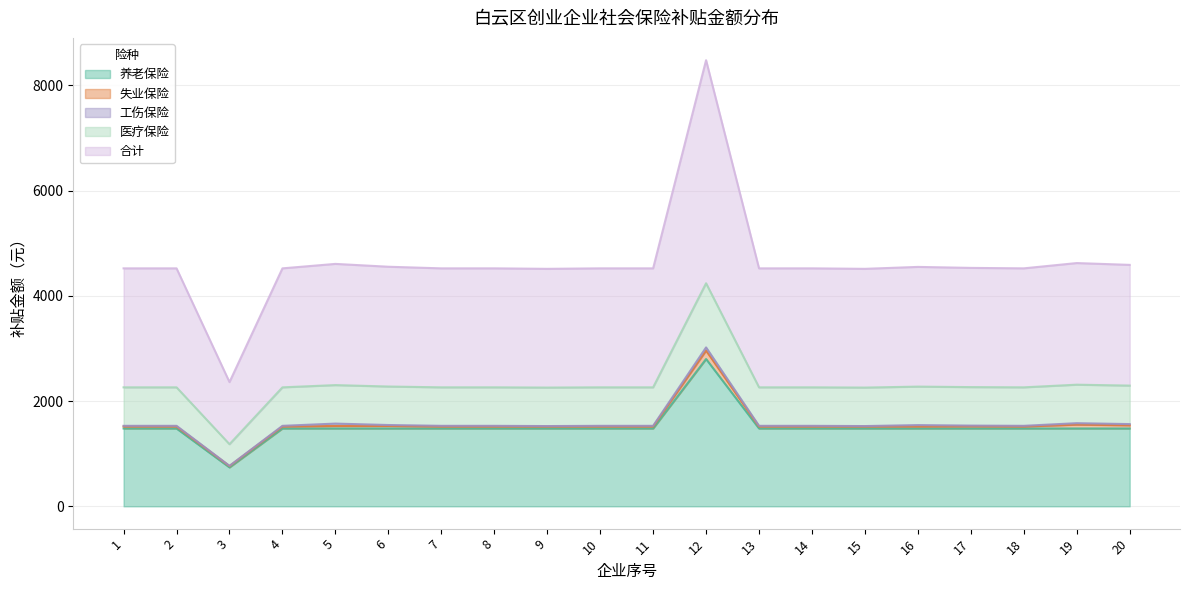

At which label does 养老保险 first exceed 1479?

1